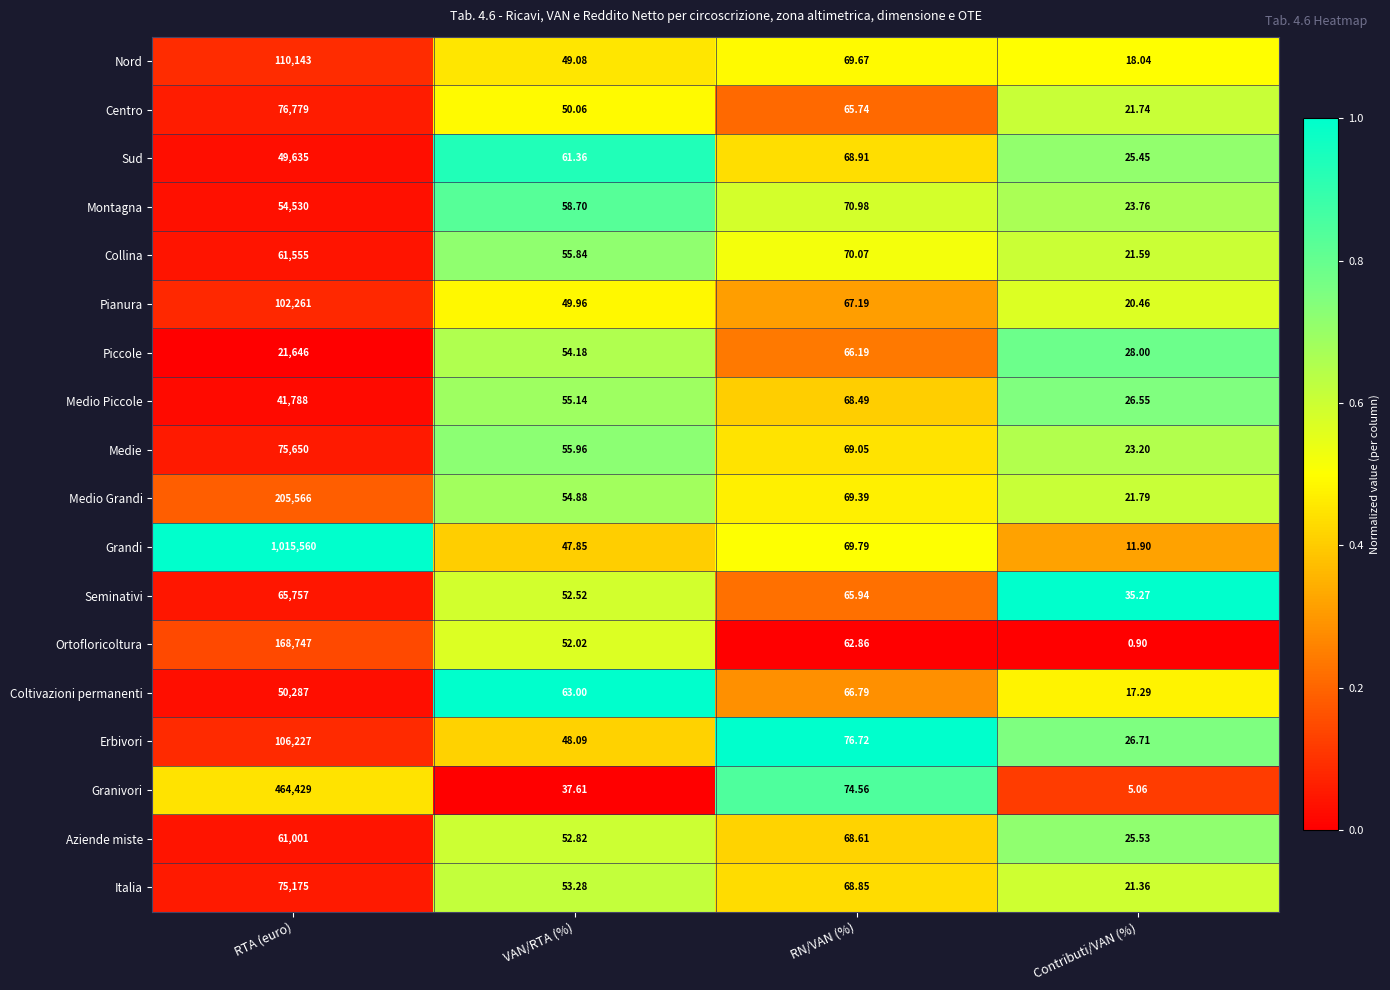

Which series has the largest total across all categories?

Grandi